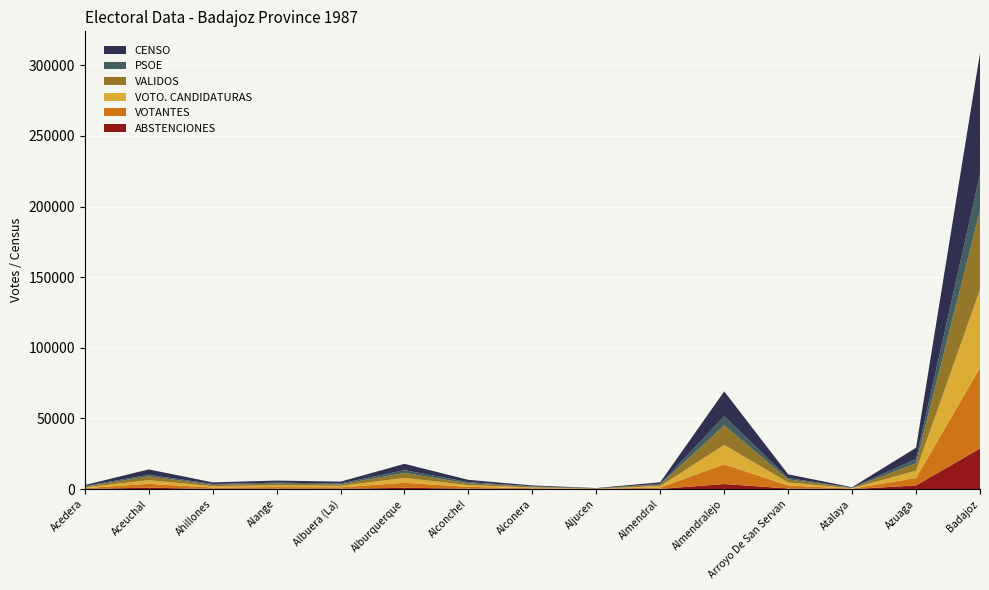

At which category is the sum across all series the highest?

Badajoz